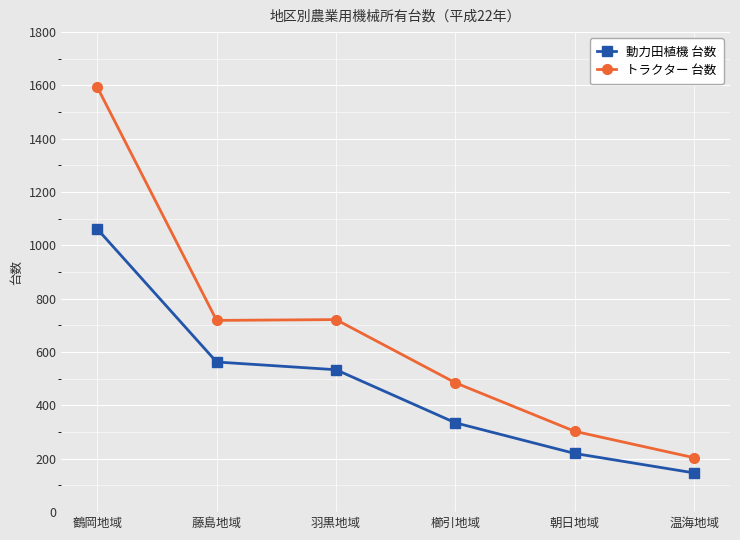

What are all the series names shown in the legend?

動力田植機 台数, トラクター 台数